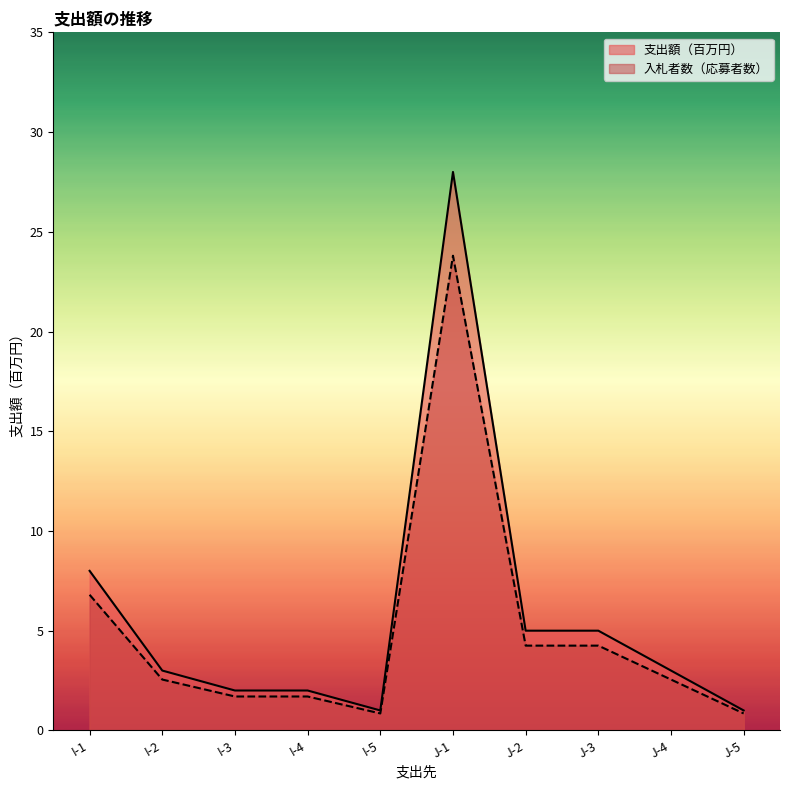

At which label does 入札者数（応募者数） reach its minimum?

I-5